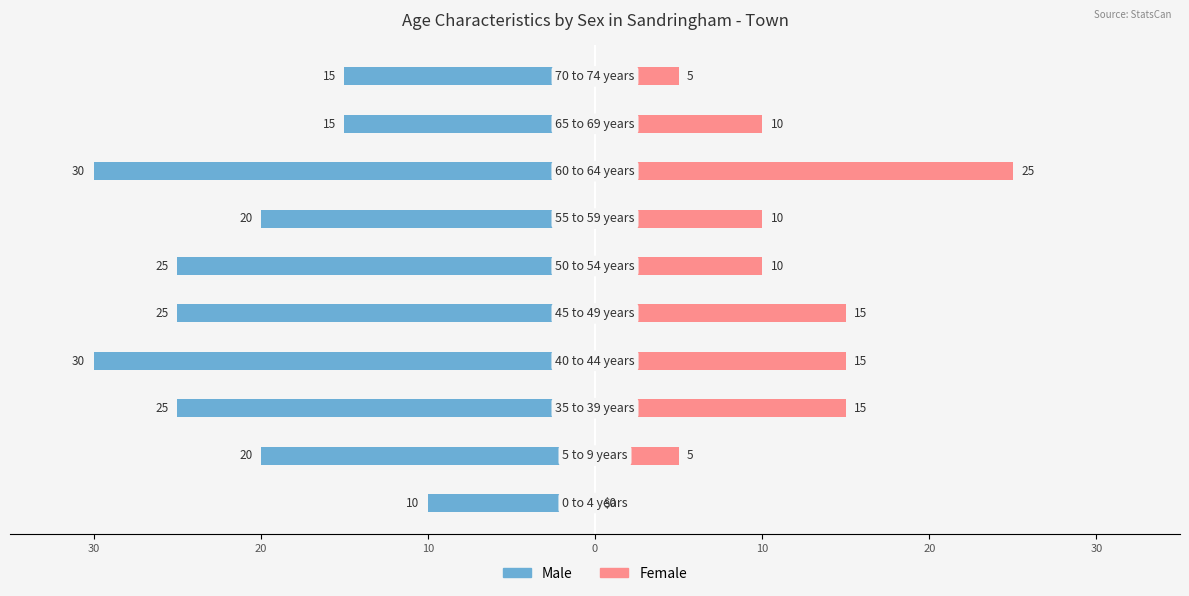

Where is Female nearest to the value 12?

10